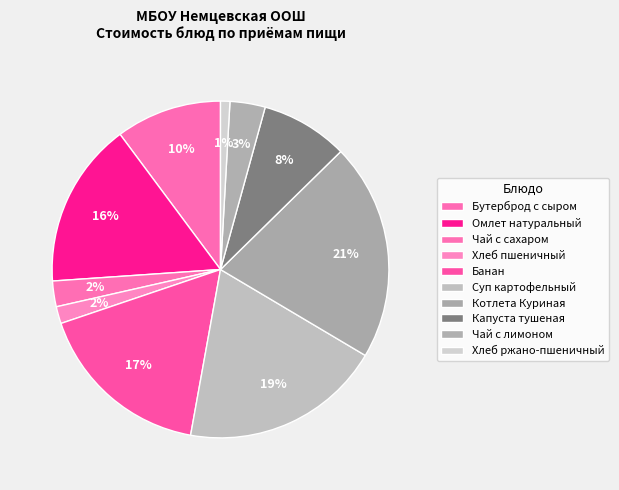

To the nearest percent, what is the difference between the Суп картофельный and Котлета Куриная slice percentages?

2%